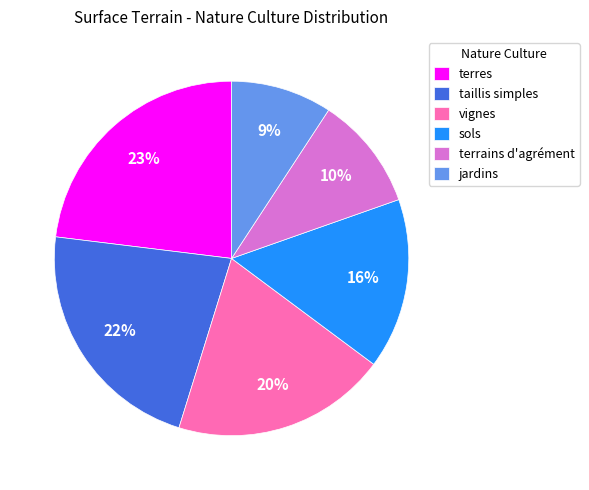

Which slice is the smallest?

jardins